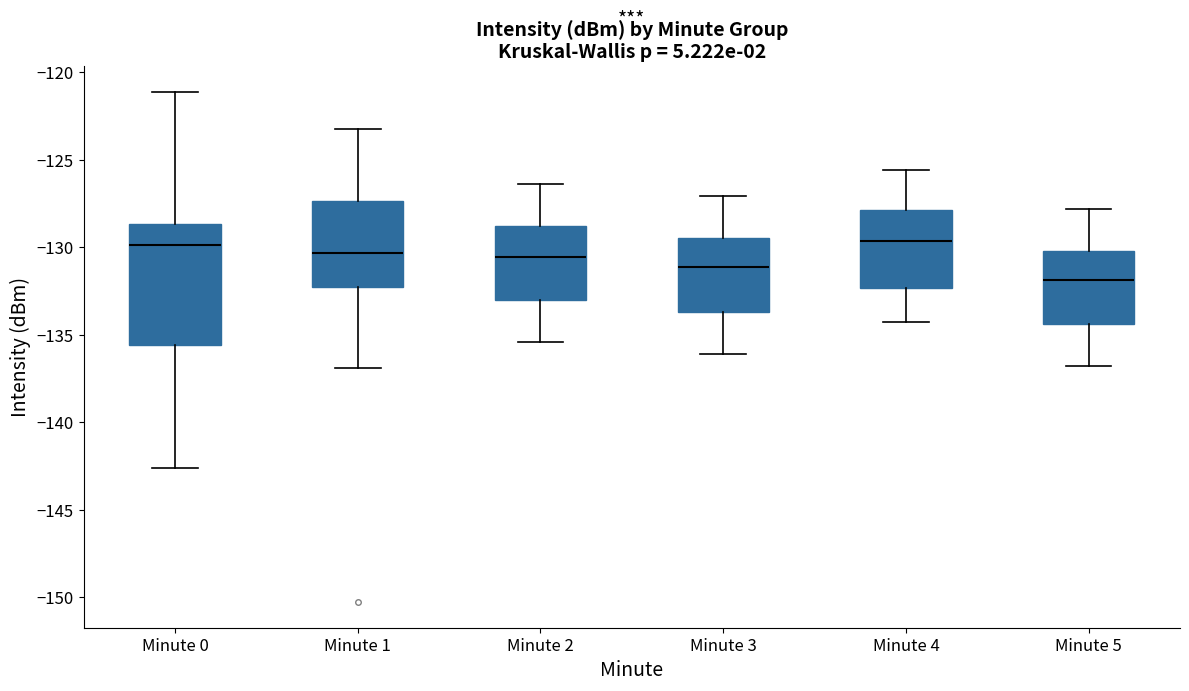

Reading left to right, transcribe this box plot: for each box, give where its median line is, the range the box spans, and where its two whiskers end, as read against the y-axis. The values are not printed on the chart, so give them approximately, as read against the axis.

Minute 0: median -130.0, box -135.5 to -128.5, whiskers -142.5 to -121.0
Minute 1: median -130.5, box -132.0 to -127.5, whiskers -137.0 to -123.0
Minute 2: median -130.5, box -133.0 to -129.0, whiskers -135.5 to -126.5
Minute 3: median -131.0, box -133.5 to -129.5, whiskers -136.0 to -127.0
Minute 4: median -129.5, box -132.5 to -128.0, whiskers -134.5 to -125.5
Minute 5: median -132.0, box -134.5 to -130.0, whiskers -137.0 to -128.0